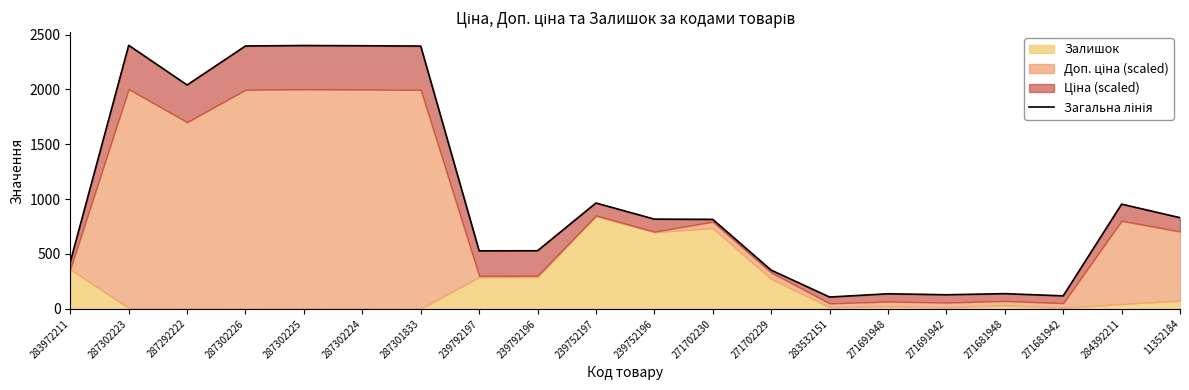

Reading right to left, extract all data points from this chart.

831.0	954.6	118.3	138.3	128.2	137.2	107.6	352.6	815.6	817.8	964.8	529.6	528.6	2395.7	2398.7	2400.7	2396.7	2041.2	2402.7	427.3